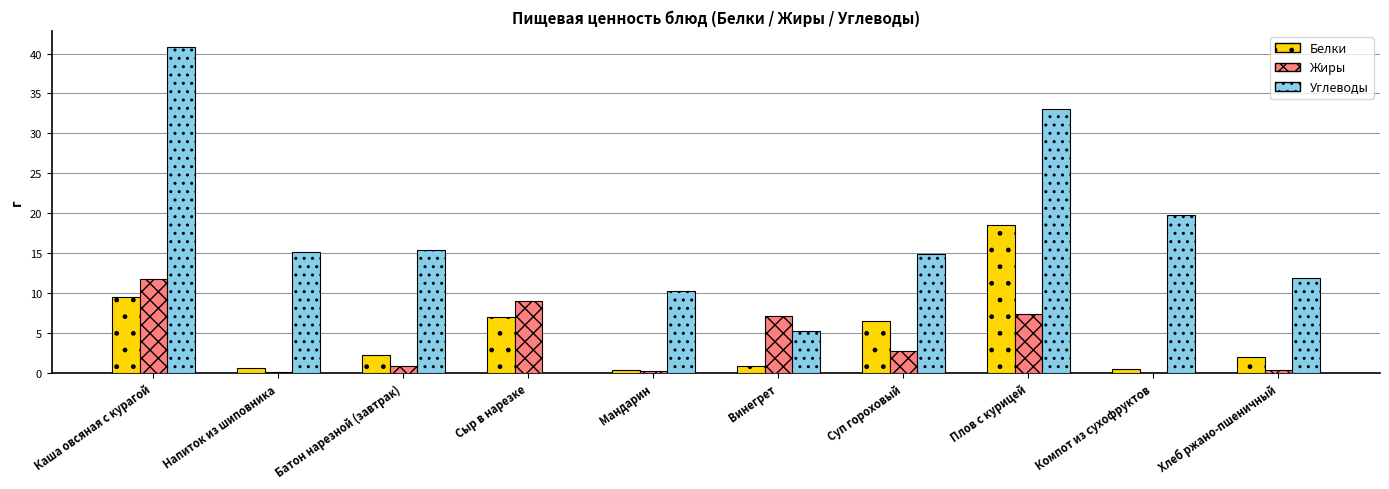

What is the average value of the Жиры series?

4.0